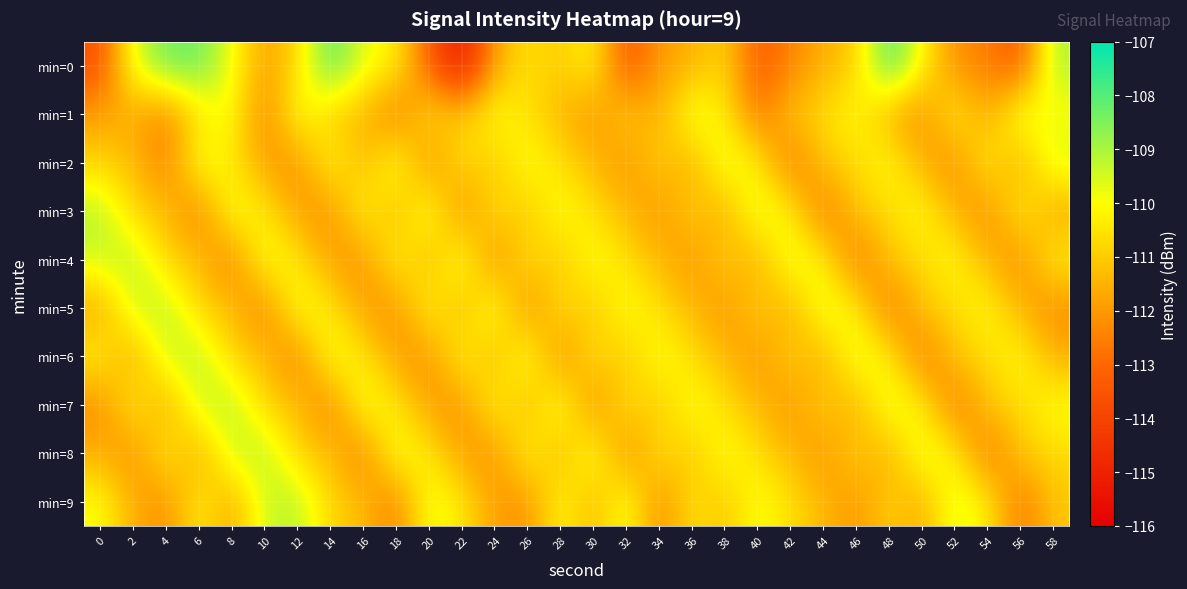

Which category has the lowest value across all series?

22